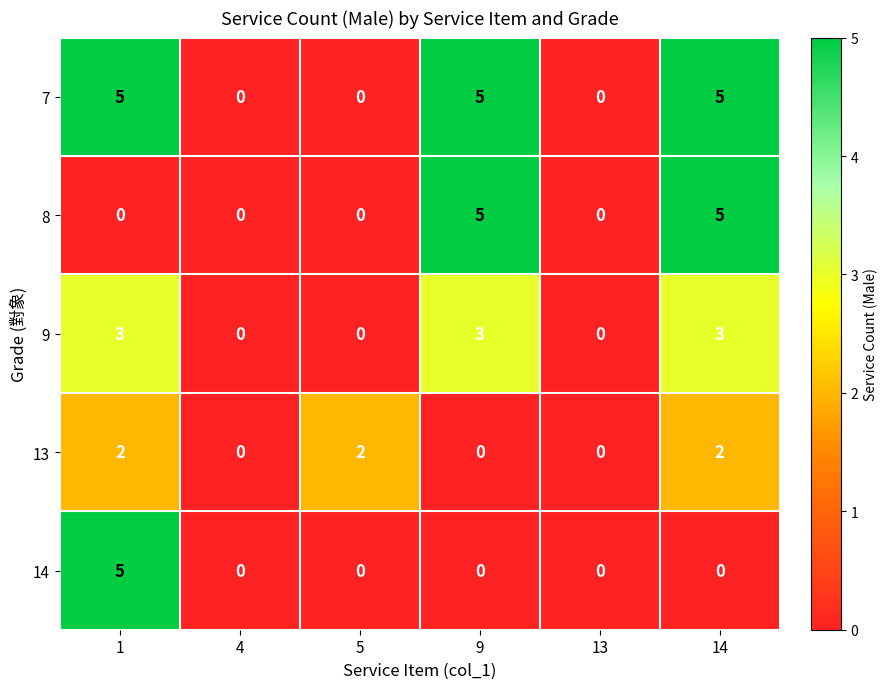

What is the total value across all series at 1?

15